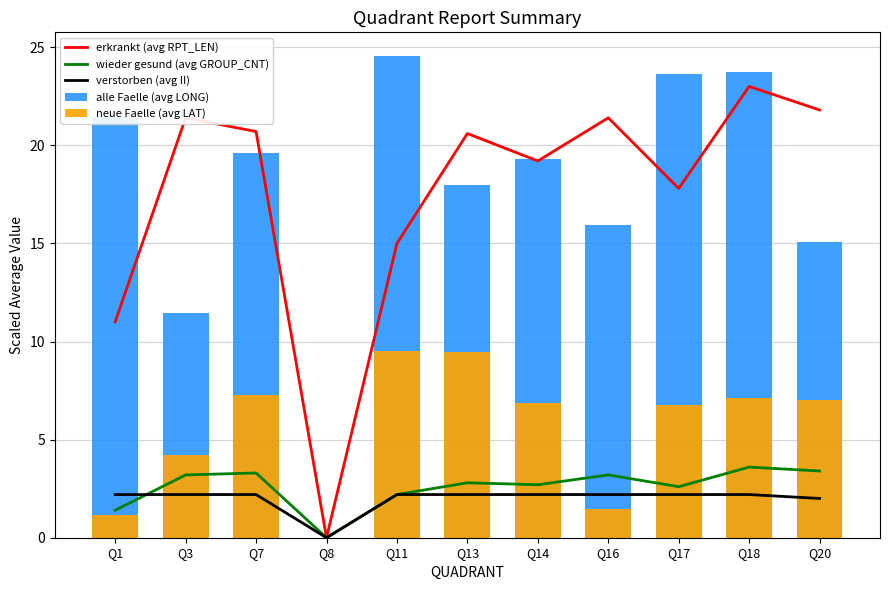

What is the average value of the alle Faelle (avg LONG) series?

17.5